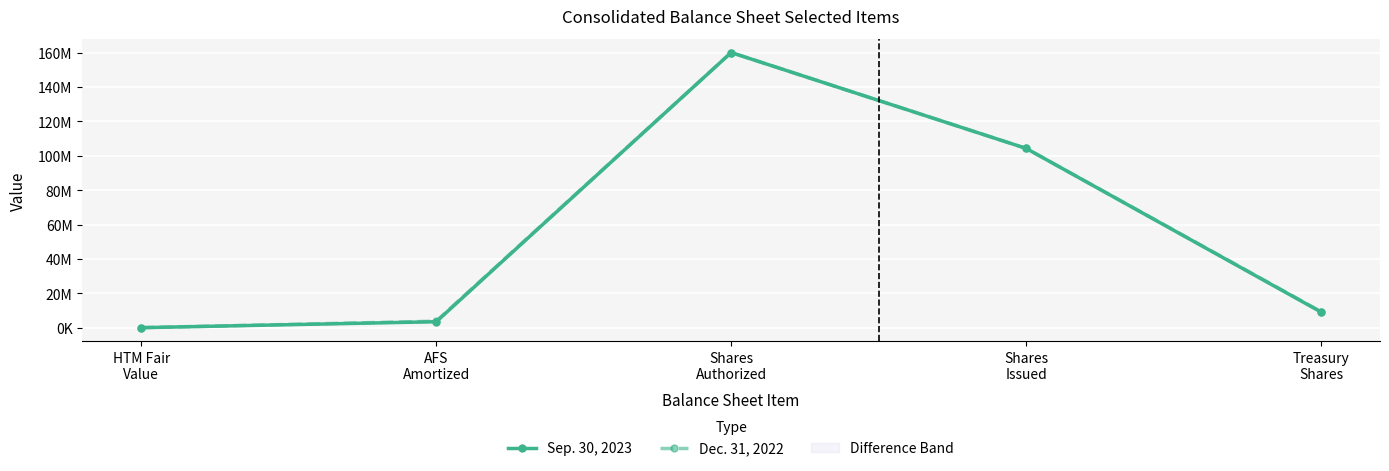

What is the value of the Sep. 30, 2023 point at the 5th from the left?

9164614